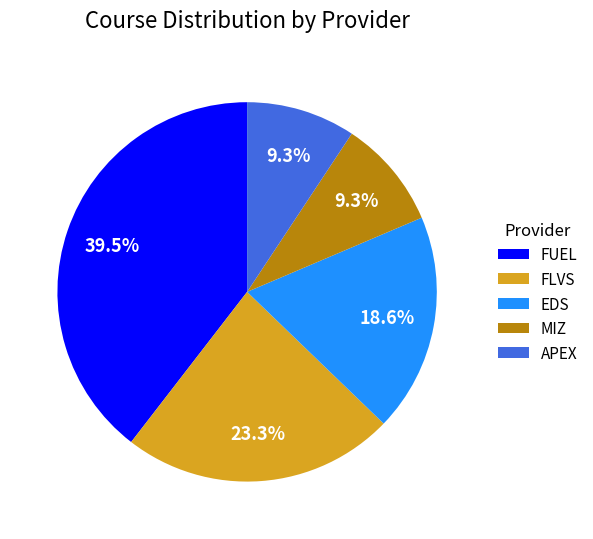

Approximately how many times larger is the value at FLVS compared to FUEL?

0.6